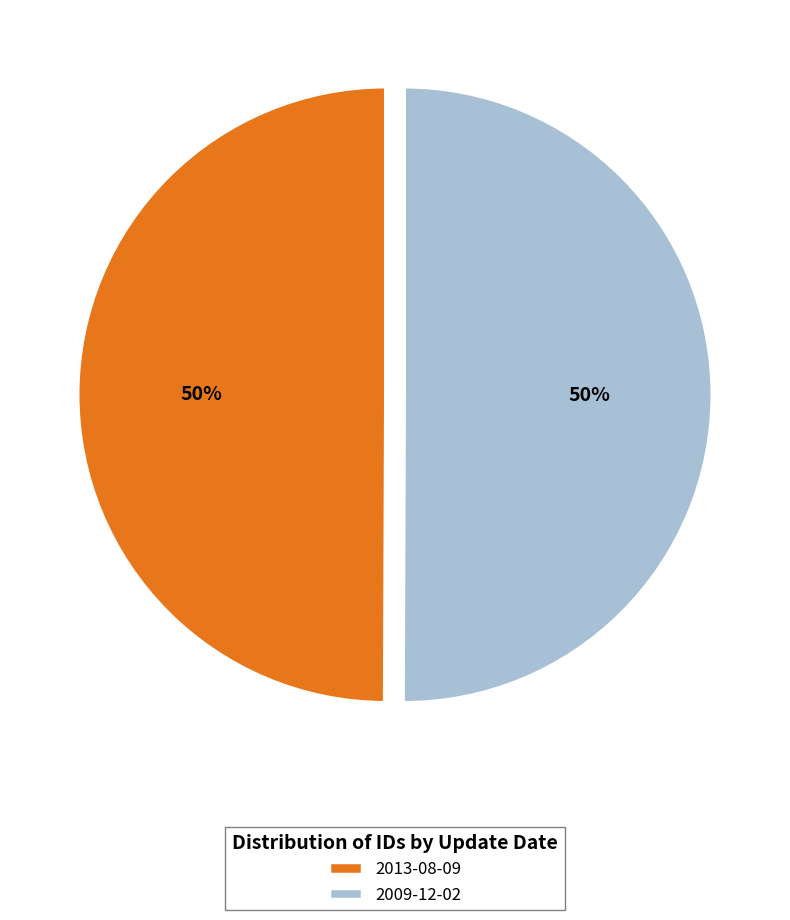

Do 2009-12-02 and 2013-08-09 together represent more than half of the pie?

Yes